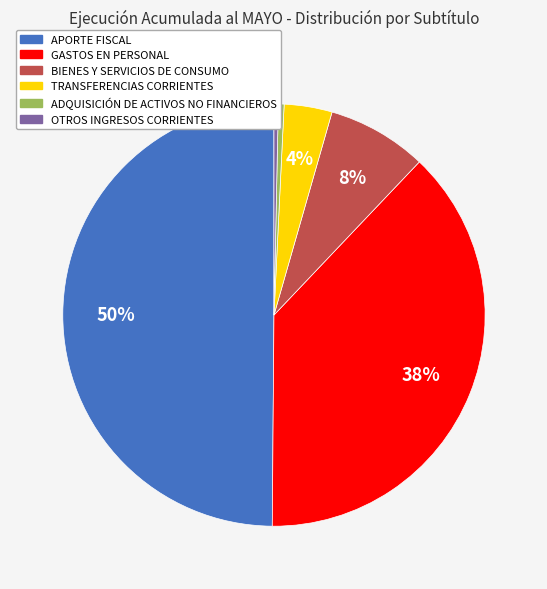

Between APORTE FISCAL and TRANSFERENCIAS CORRIENTES, which is larger?

APORTE FISCAL